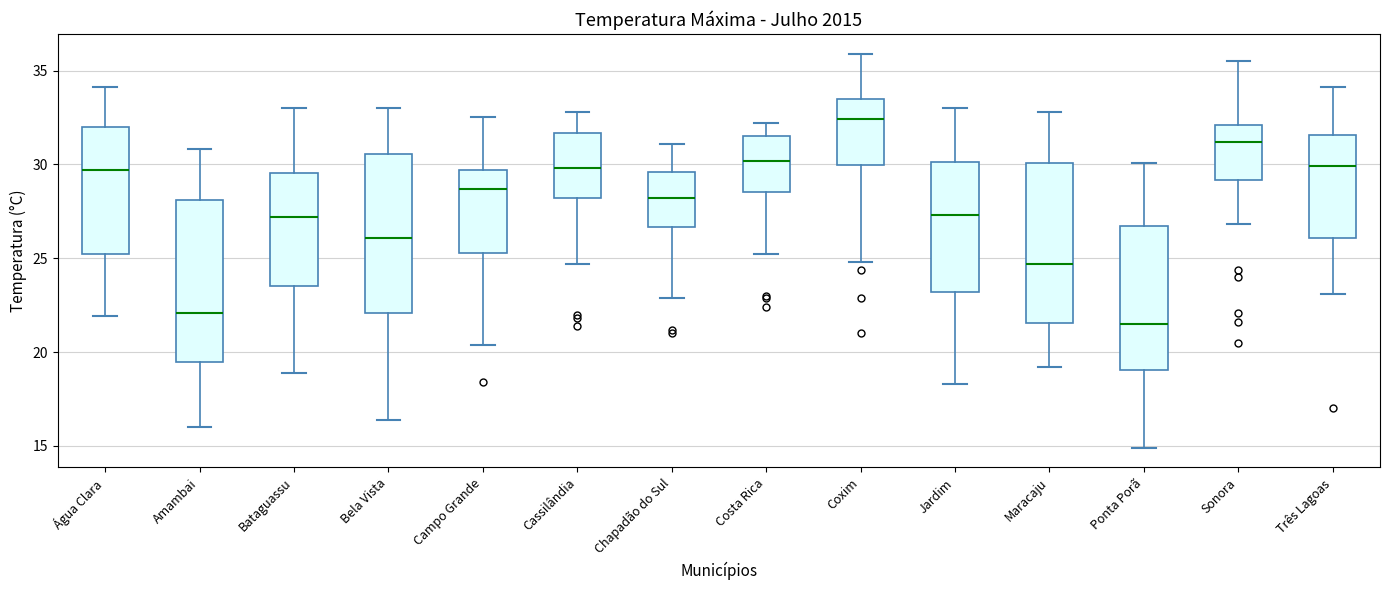

Where is the lower edge of the box for Coxim on the y-axis? The values are not printed on the chart, so give them approximately, as read against the axis.

30.0